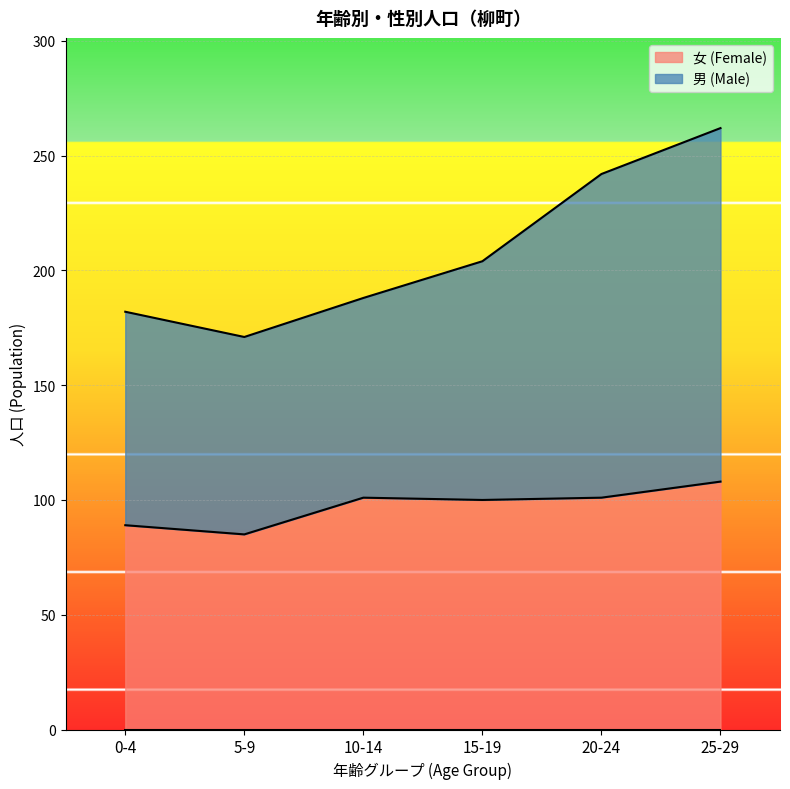

True or false: 男 (Male) and 女 (Female) intersect in this chart.

False